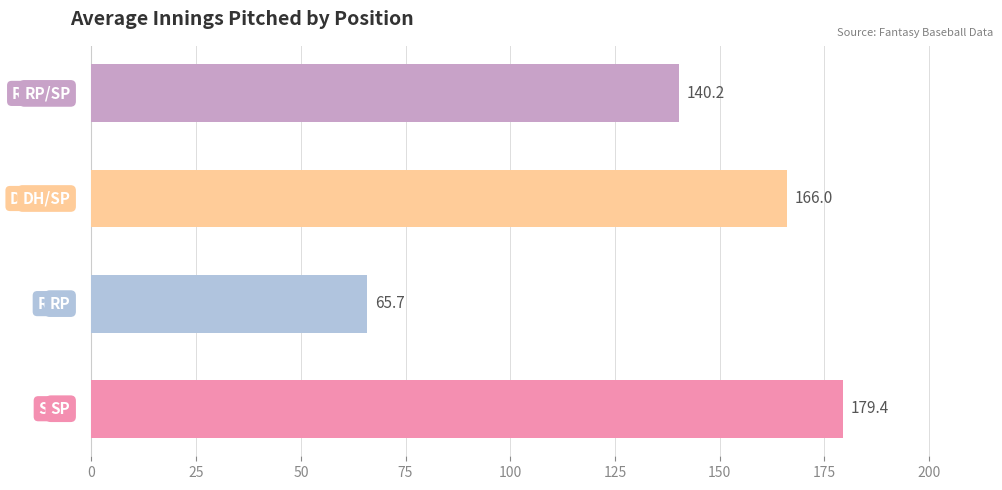

What is the minimum value shown in the chart?

65.7